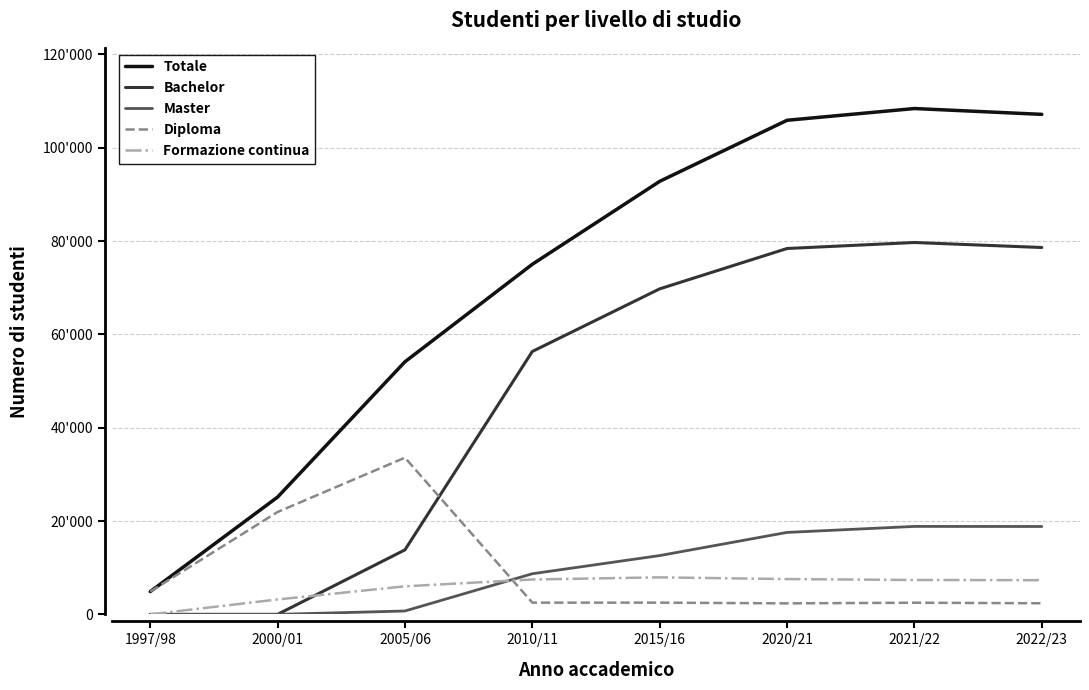

In Formazione continua, how many points are higher than both neighbors (excluding endpoints)?

1